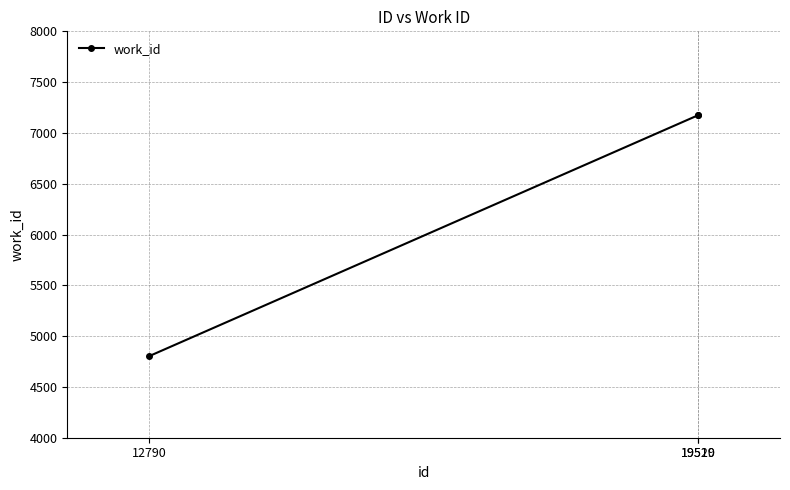

True or false: the data shows 1104 at 12790.

False